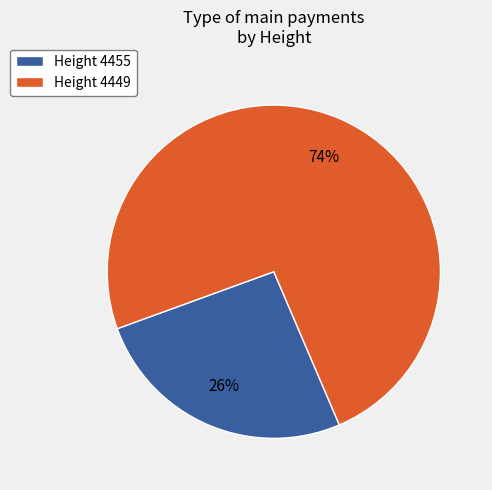

The Height 4455 slice represents 13% of the pie. True or false?

False